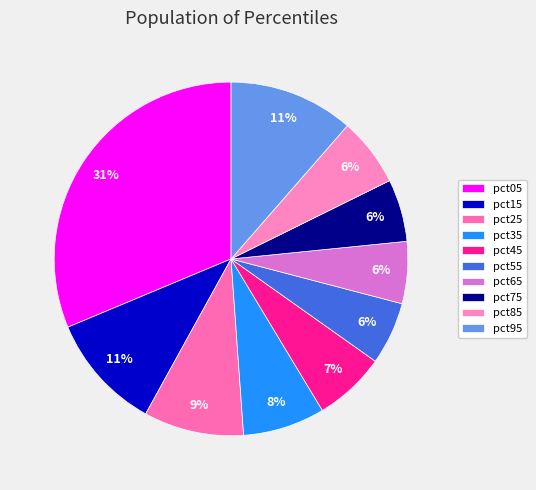

Which slice is the largest?

pct05